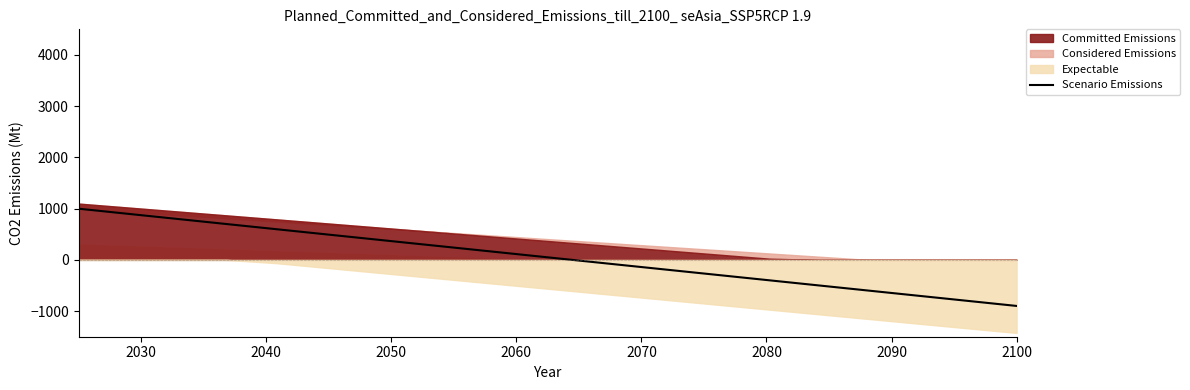

What is the lowest value of the Scenario Emissions series?

-899.1